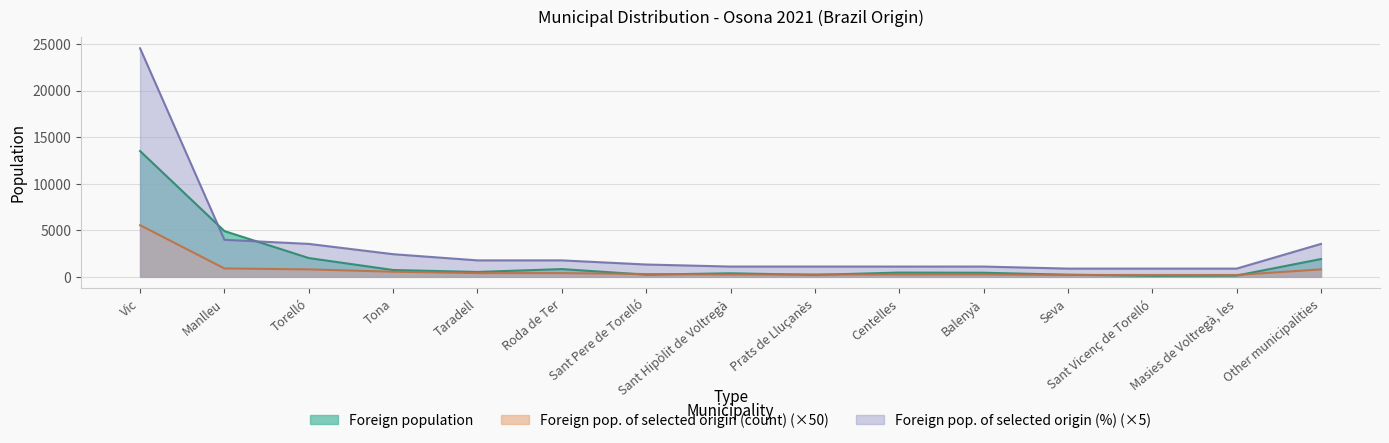

True or false: Foreign population and Foreign pop. of selected origin (count) intersect in this chart.

True